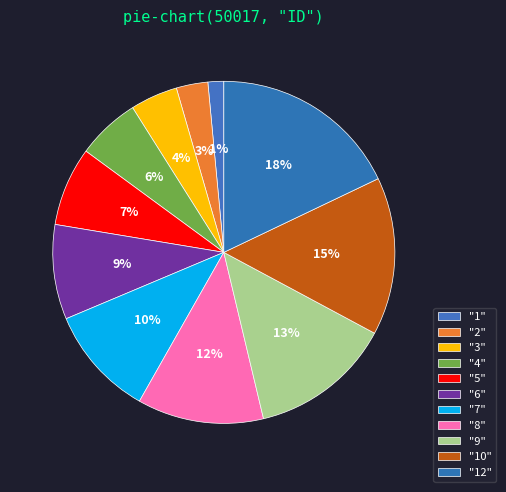

How many segments does this pie chart have?

11